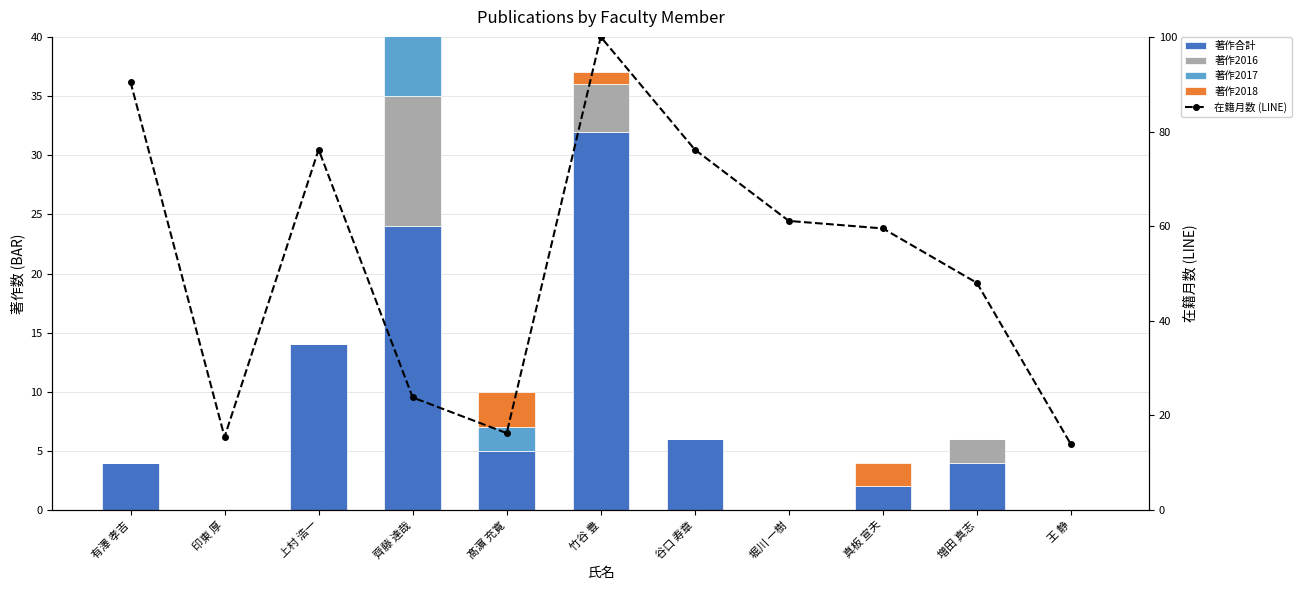

List the labels in order of 在籍月数 (LINE) value, smallest first.

王 静, 印東 厚, 髙濵 充寛, 齊藤 達哉, 増田 真志, 真板 宣夫, 堀川 一樹, 上村 浩一, 谷口 寿章, 有澤 孝吉, 竹谷 豊